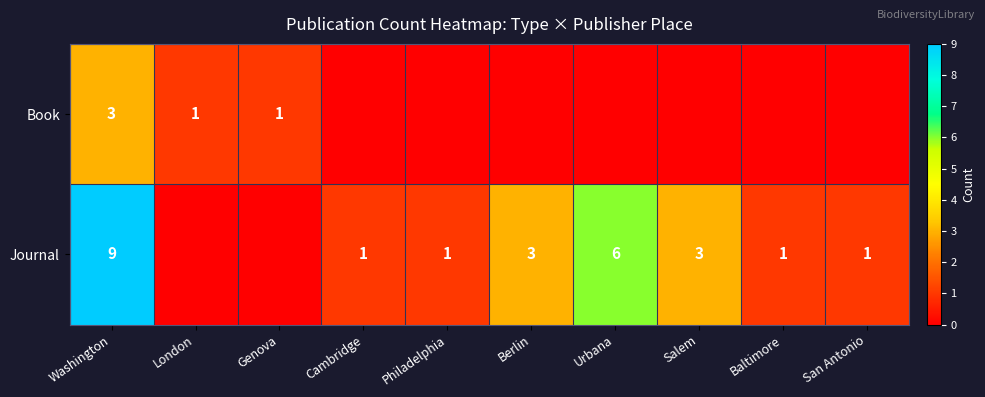

True or false: Journal has a value of 8 at Urbana.

False